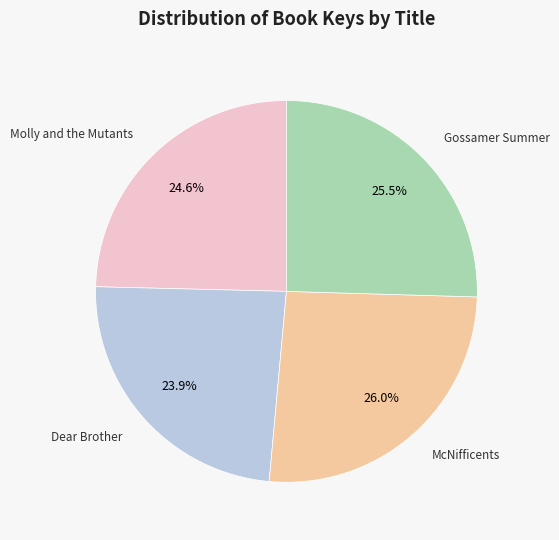

Is there a majority slice in this chart?

No